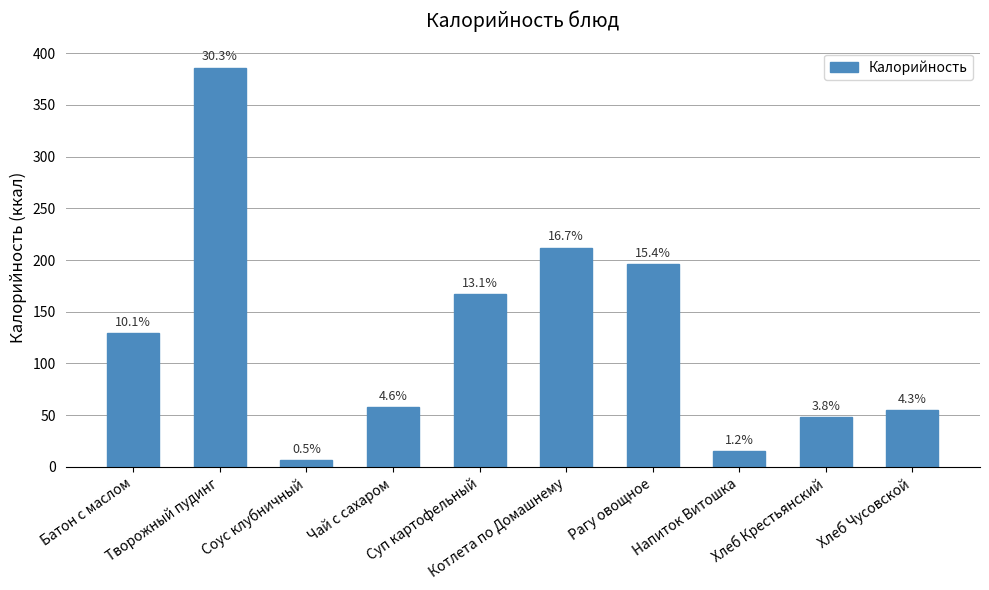

Are the bars horizontal?

No